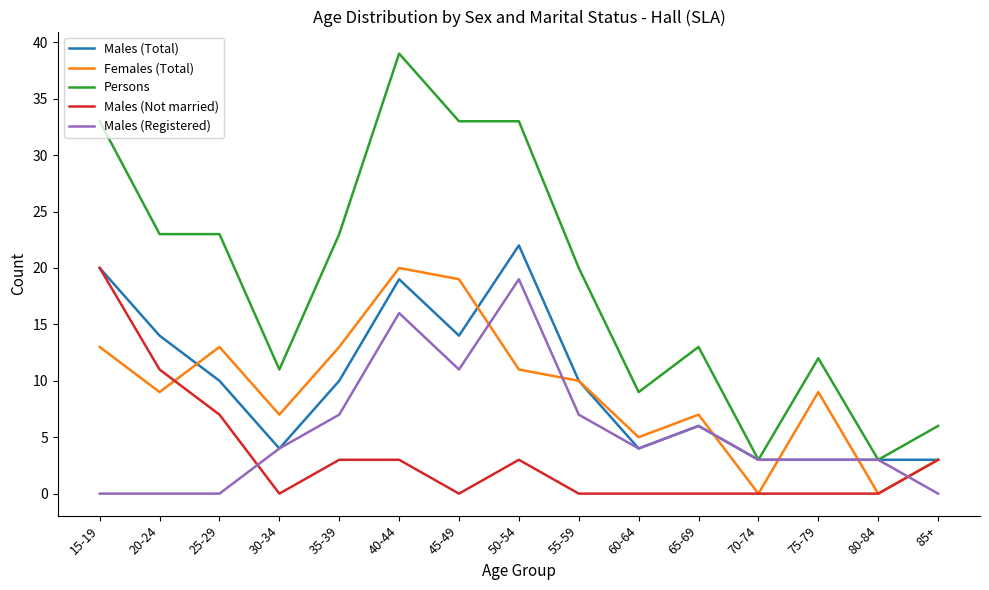

What position from the left is 25-29?

3